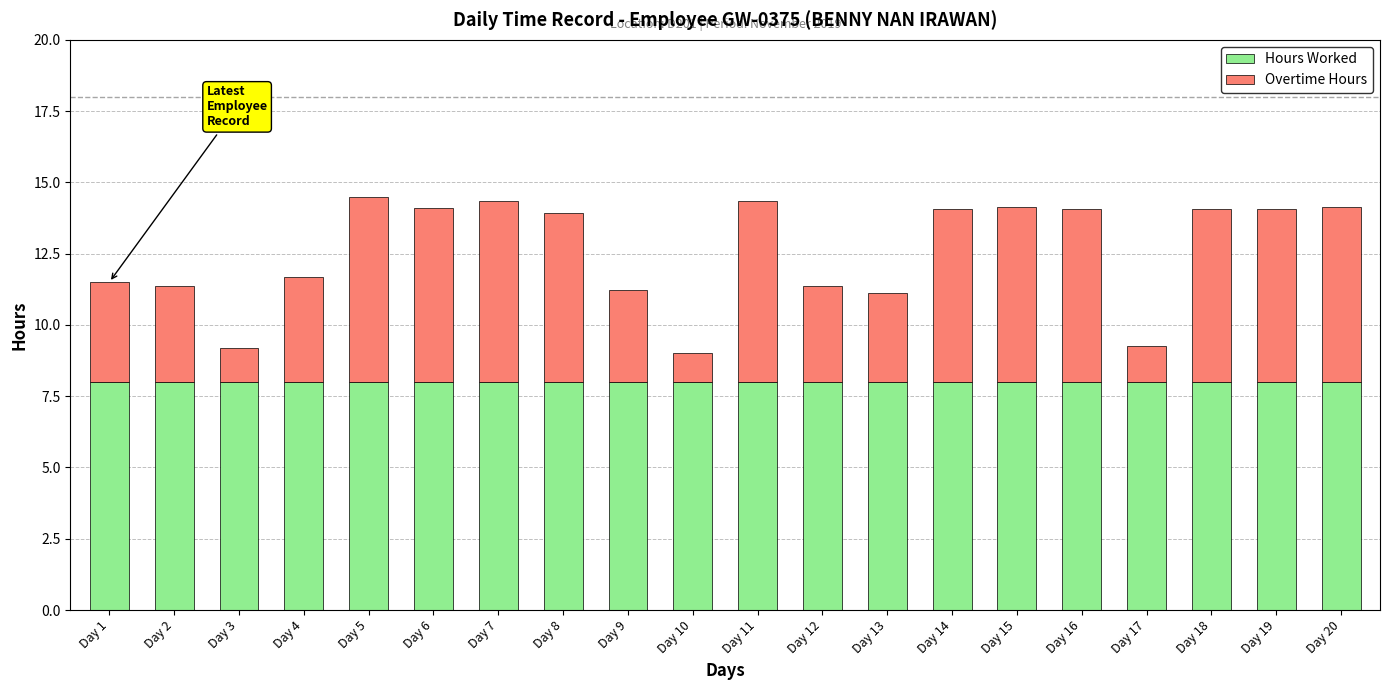

What is the average value of the Hours Worked series?

8.0